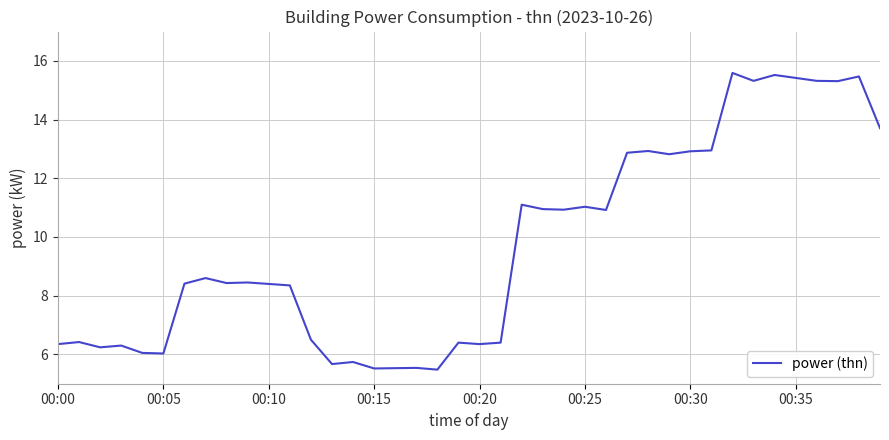

Is this an area chart (filled region under the line)?

No